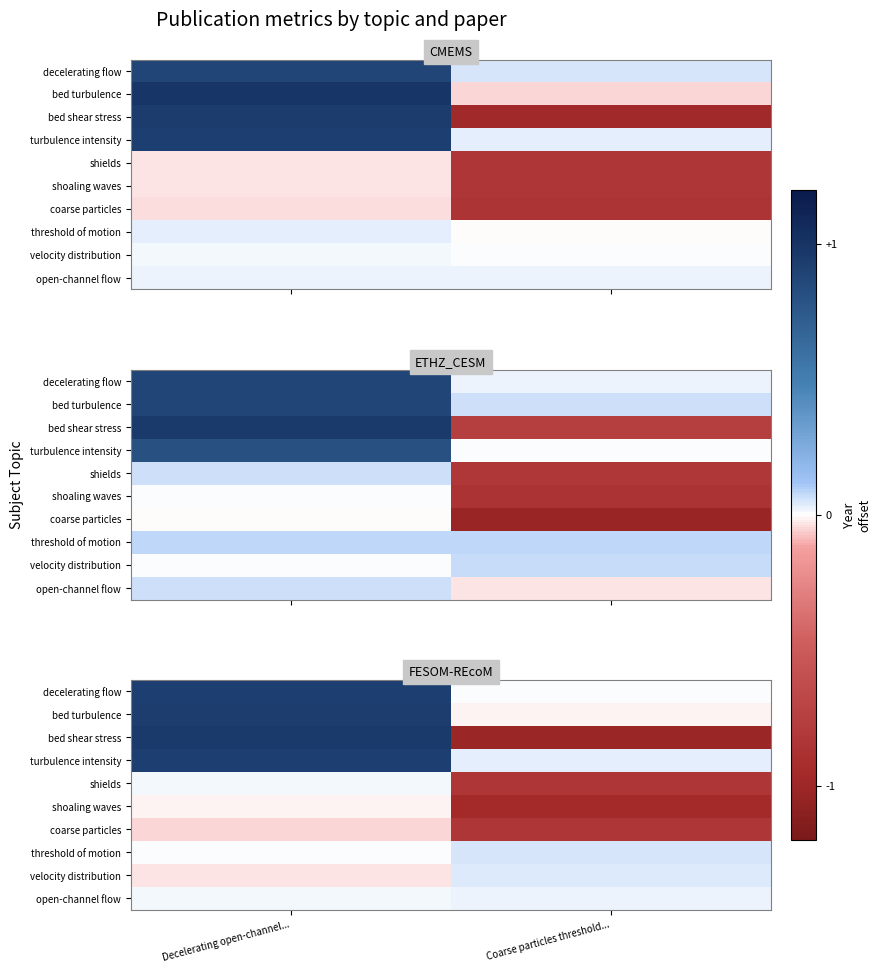

Which series has the largest total across all categories?

turbulence intensity